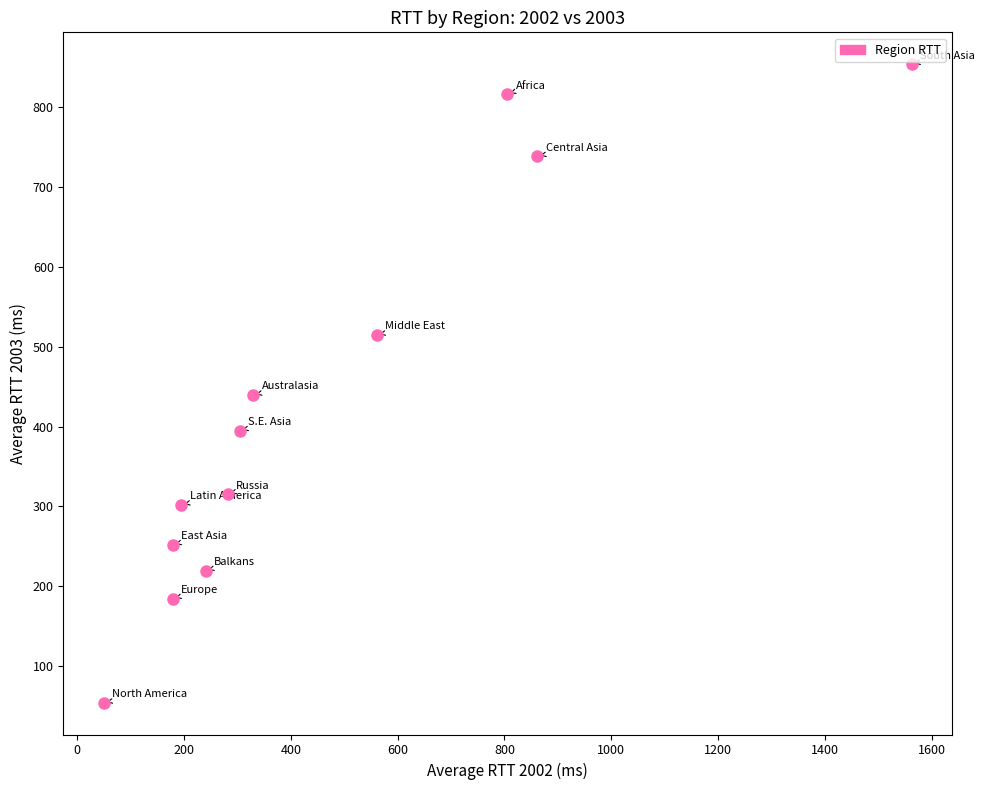

What Y value in the scatter plot is closest to 454?

439.6